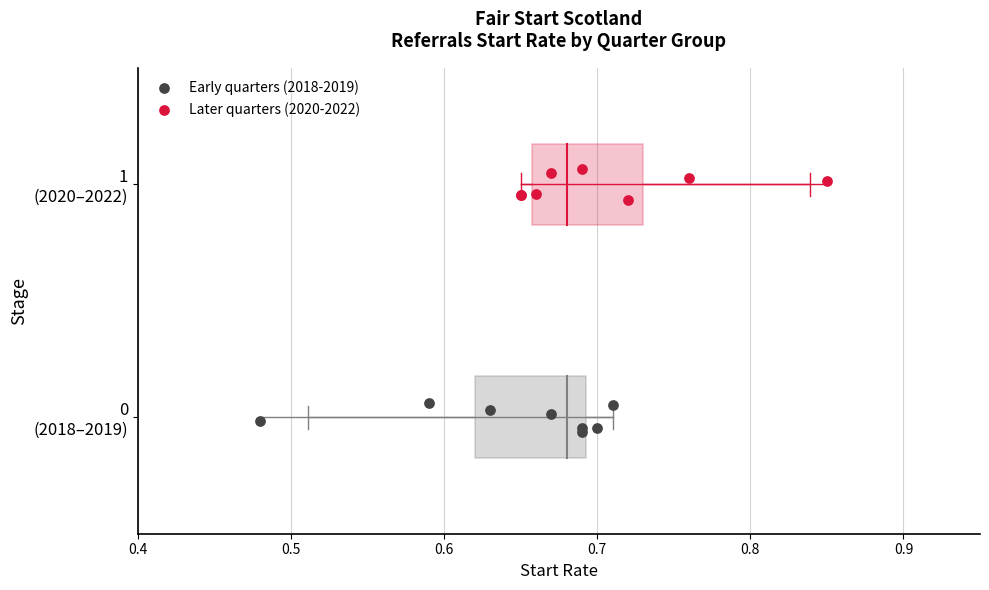

What are all the series names shown in the legend?

Early quarters (2018-2019), Later quarters (2020-2022)